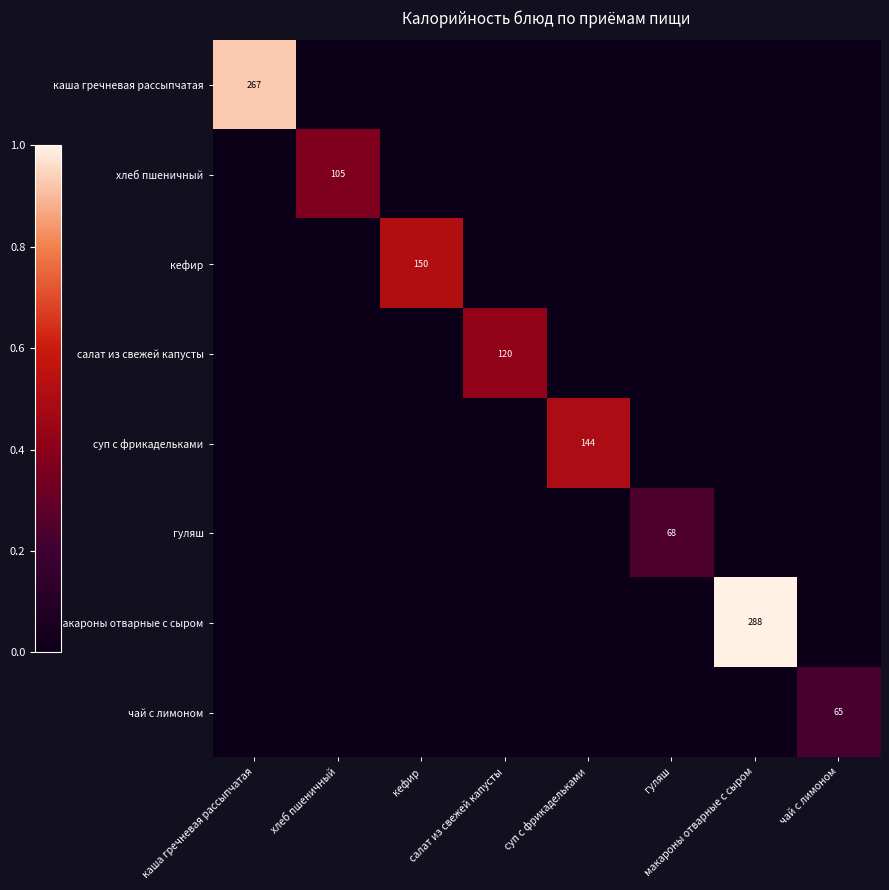

Between кефир and гуляш, which series saw the biggest shift?

кефир